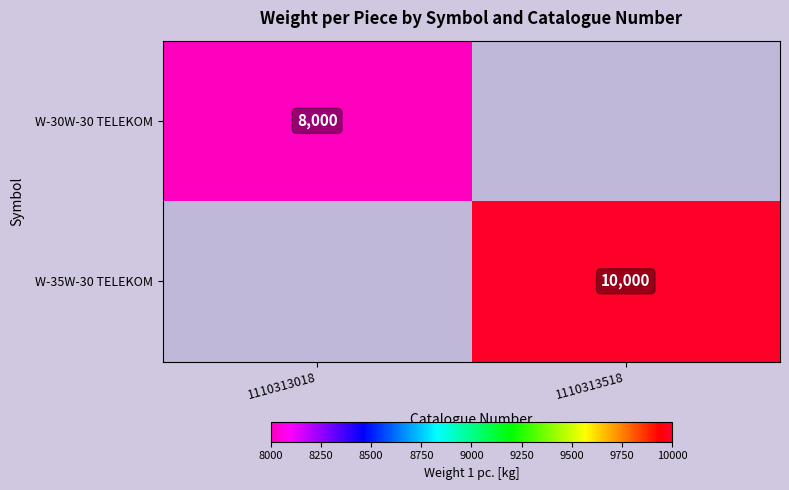

How many data points does each series have?

2